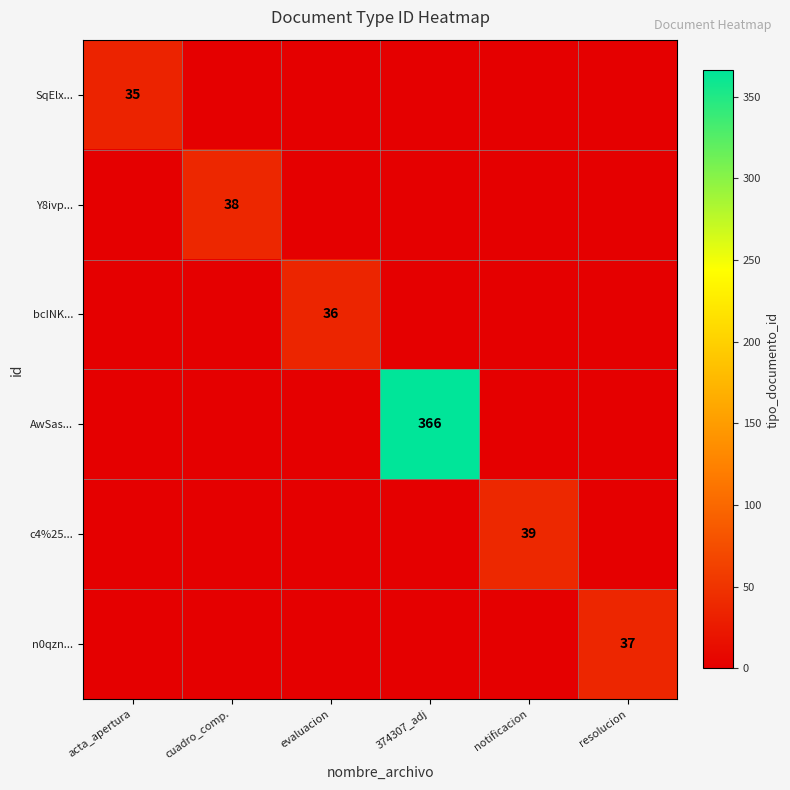

True or false: Y8ivp... has a value of 0 at resolucion.

True